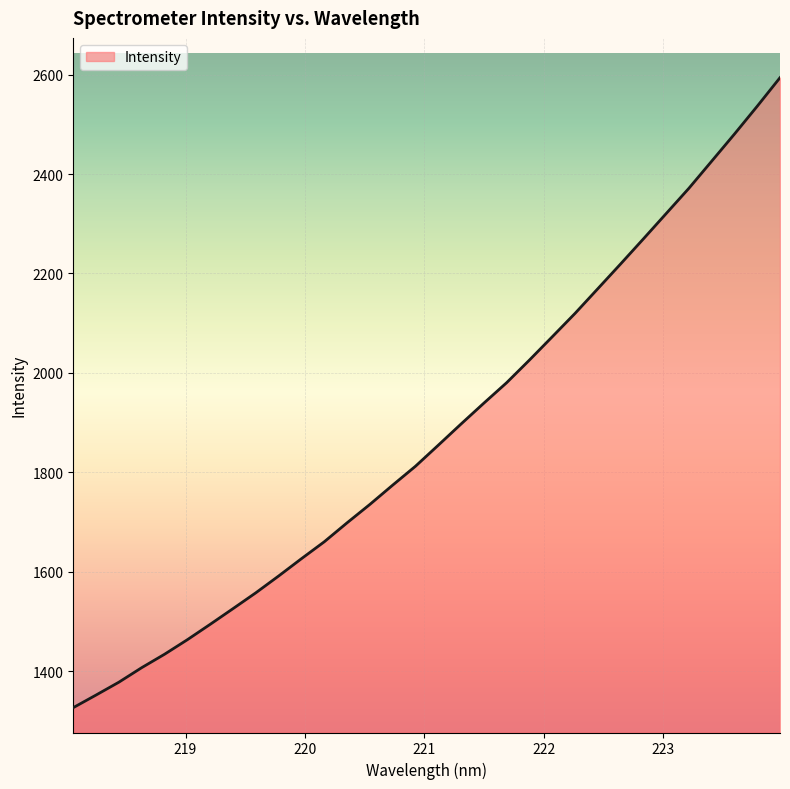

What is the smallest value displayed?

1327.0